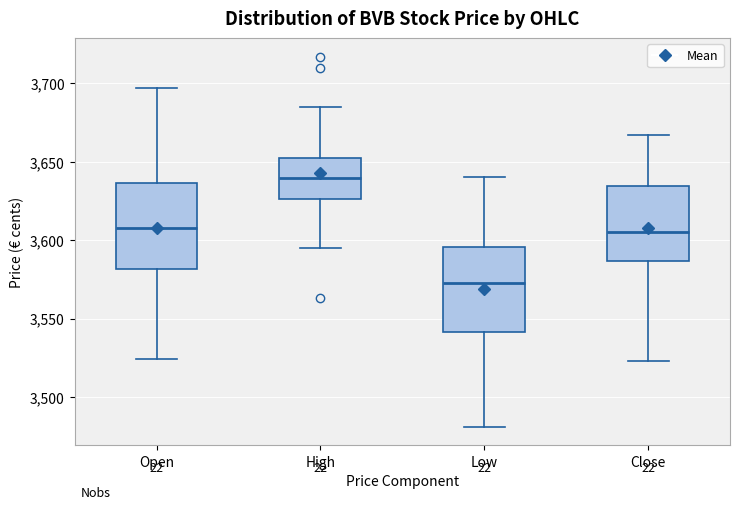

Reading left to right, transcribe this box plot: for each box, give where its median line is, the range the box spans, and where its two whiskers end, as read against the y-axis. The values are not printed on the chart, so give them approximately, as read against the axis.

Open: median 3610, box 3580 to 3635, whiskers 3525 to 3695
High: median 3640, box 3625 to 3650, whiskers 3595 to 3685
Low: median 3575, box 3540 to 3595, whiskers 3480 to 3640
Close: median 3605, box 3585 to 3635, whiskers 3525 to 3665